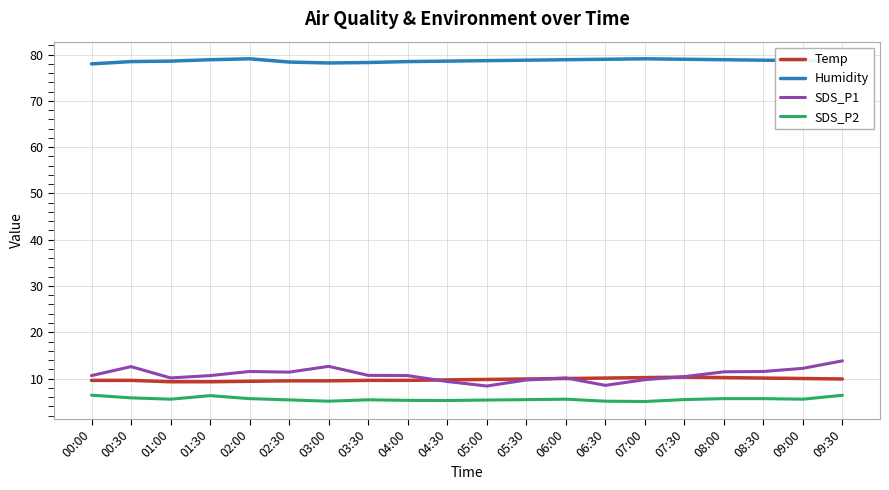

True or false: SDS_P2 and Humidity intersect in this chart.

False